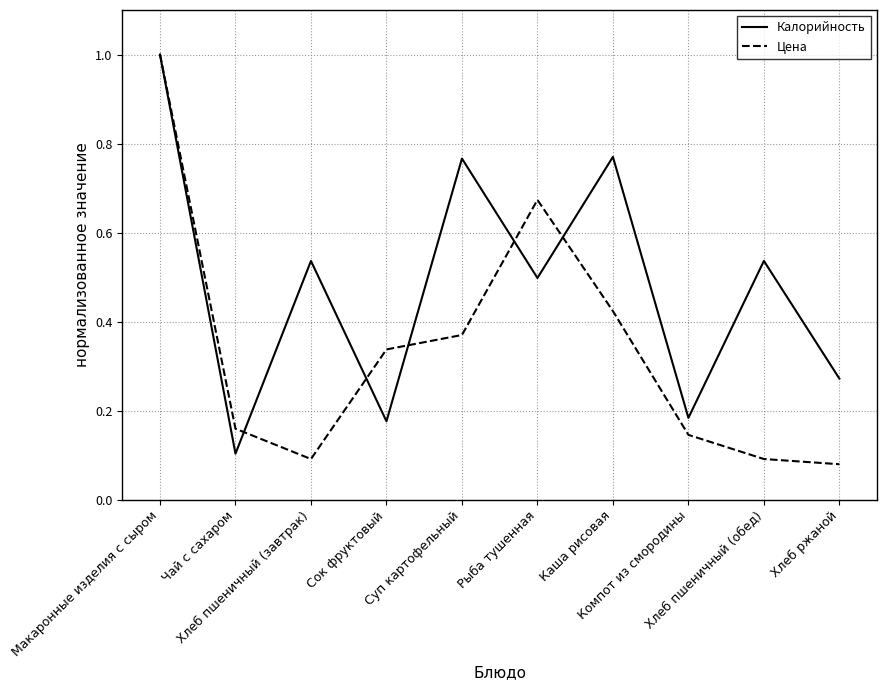

What are all the series names shown in the legend?

Калорийность, Цена